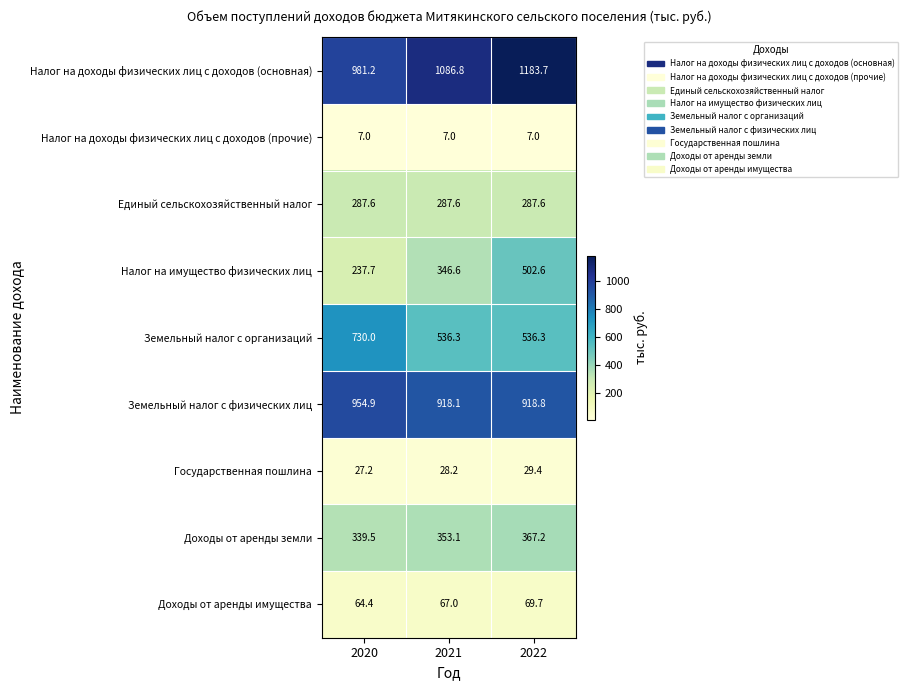

How many values in the Налог на имущество физических лиц series exceed 346?

2